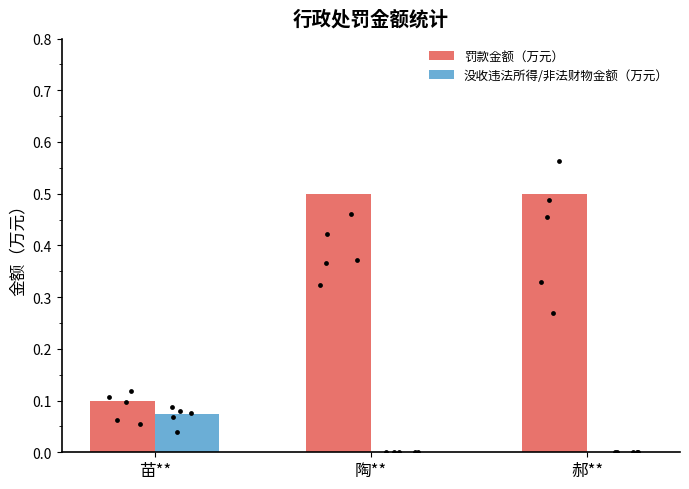

What are all the series names shown in the legend?

罚款金额（万元）, 没收违法所得/非法财物金额（万元）